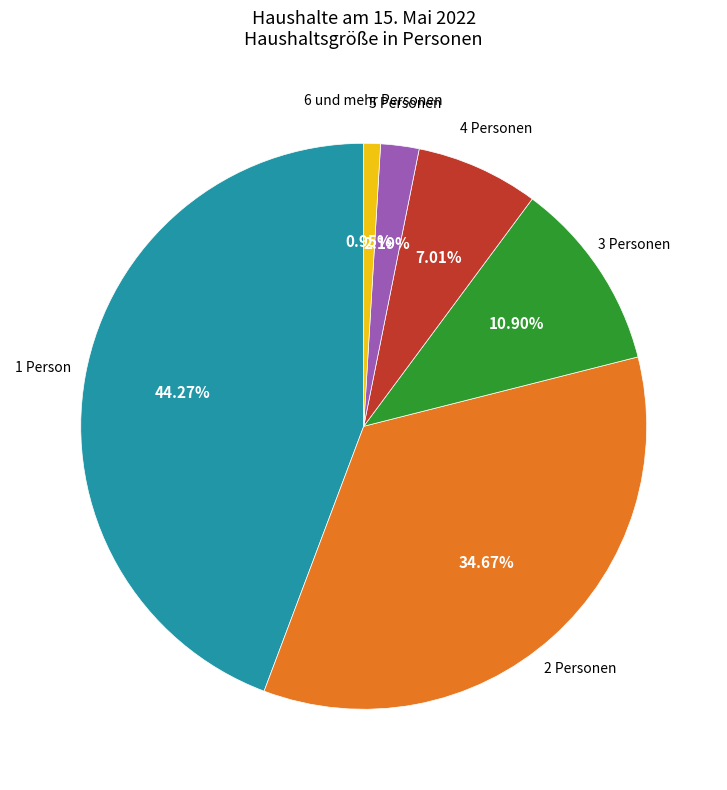

Is there a majority slice in this chart?

No